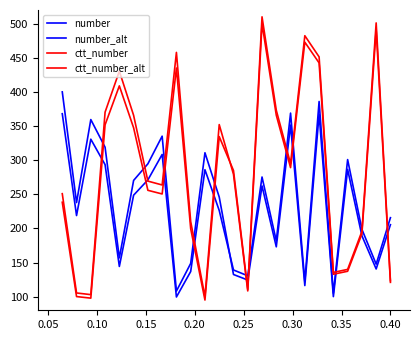

How many lines are shown in the chart?

4